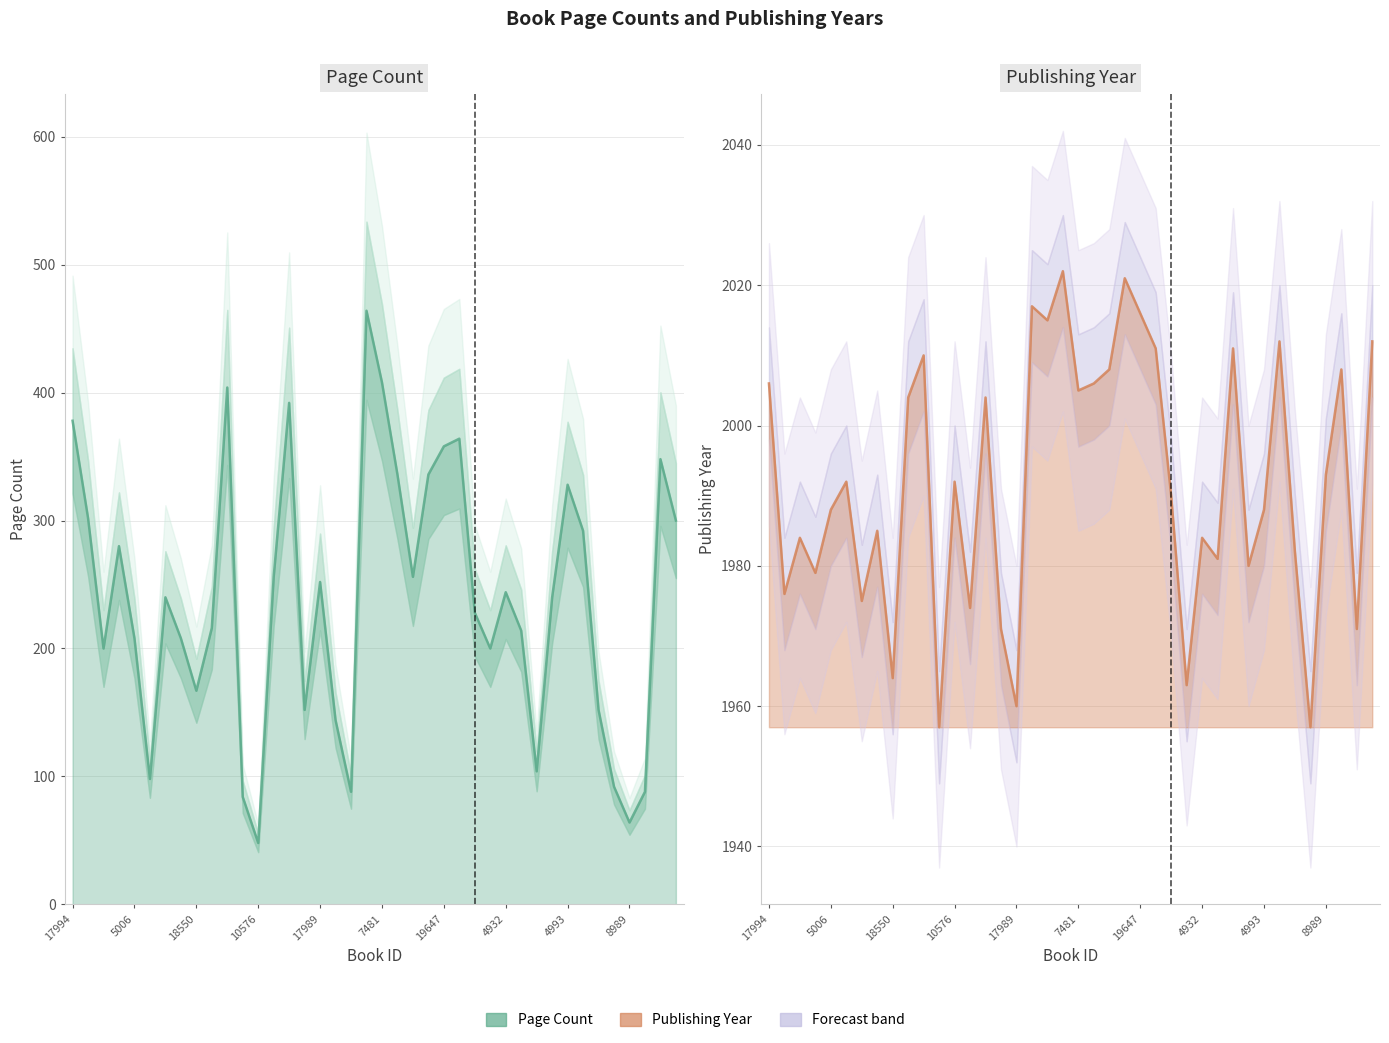

What is the difference between the values at 11 and 26?

144